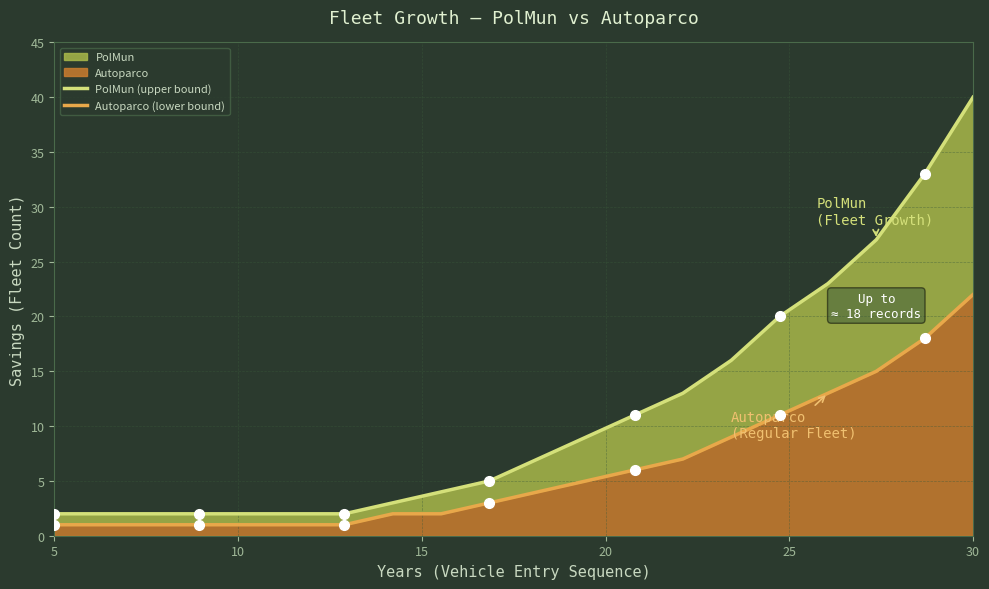

True or false: PolMun (upper bound) and Autoparco (lower bound) cross at least once.

False